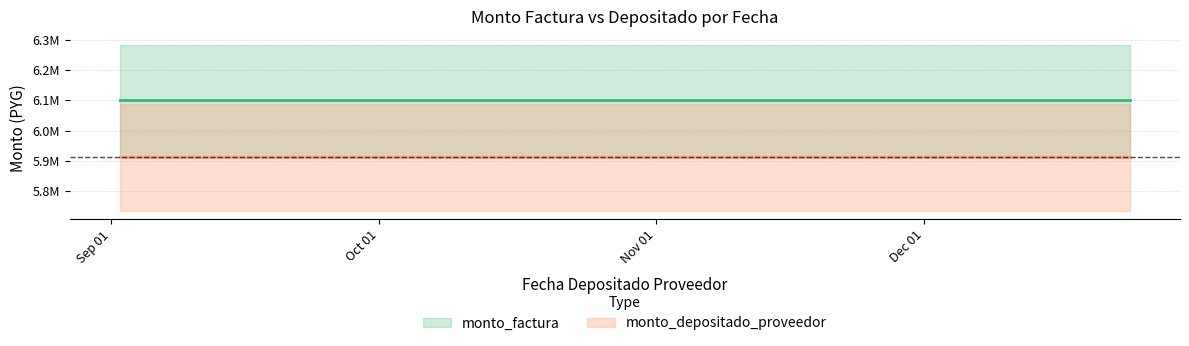

What is the average value of the monto_depositado_proveedor series?

5911455